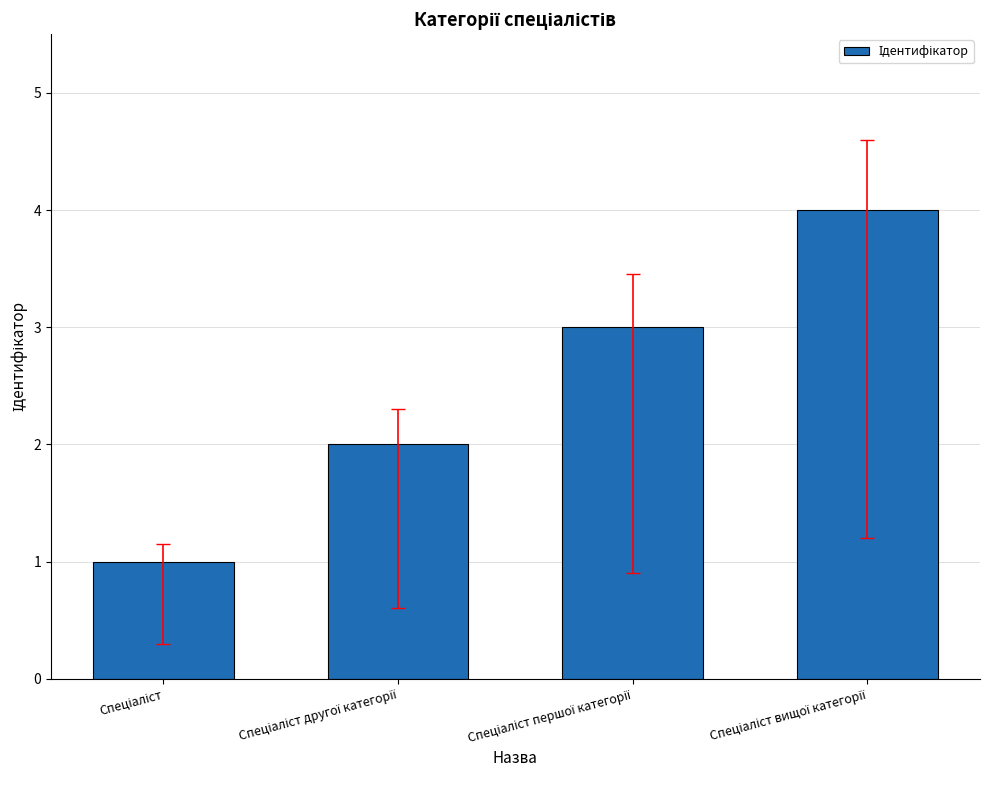

What is the difference between the maximum and minimum values?

3